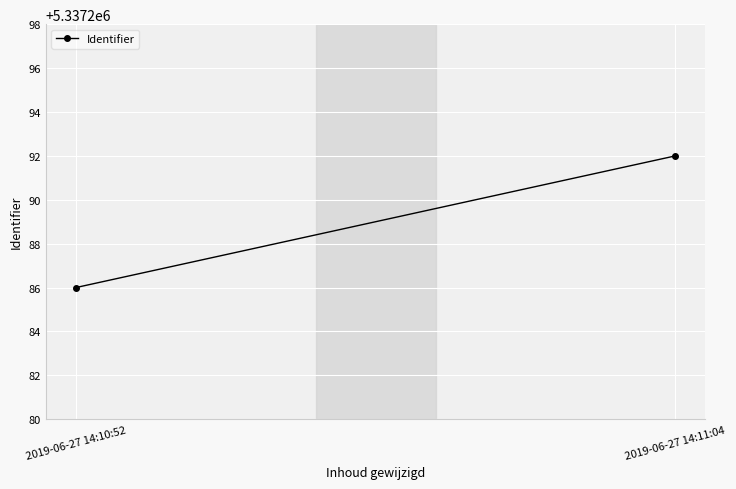

Is this an area chart (filled region under the line)?

No